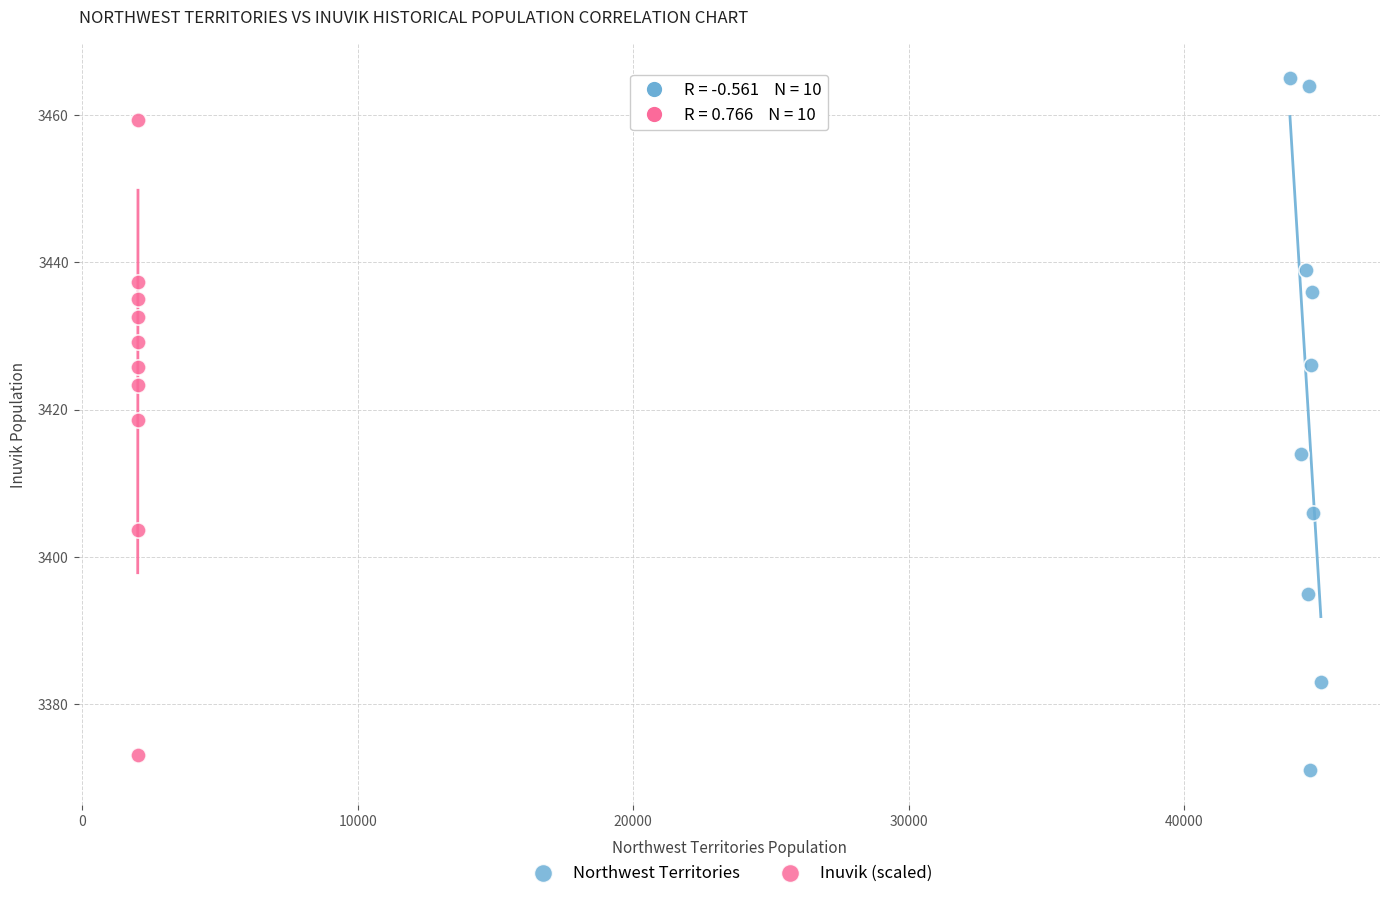

Which series contains the highest Y value?

Northwest Territories